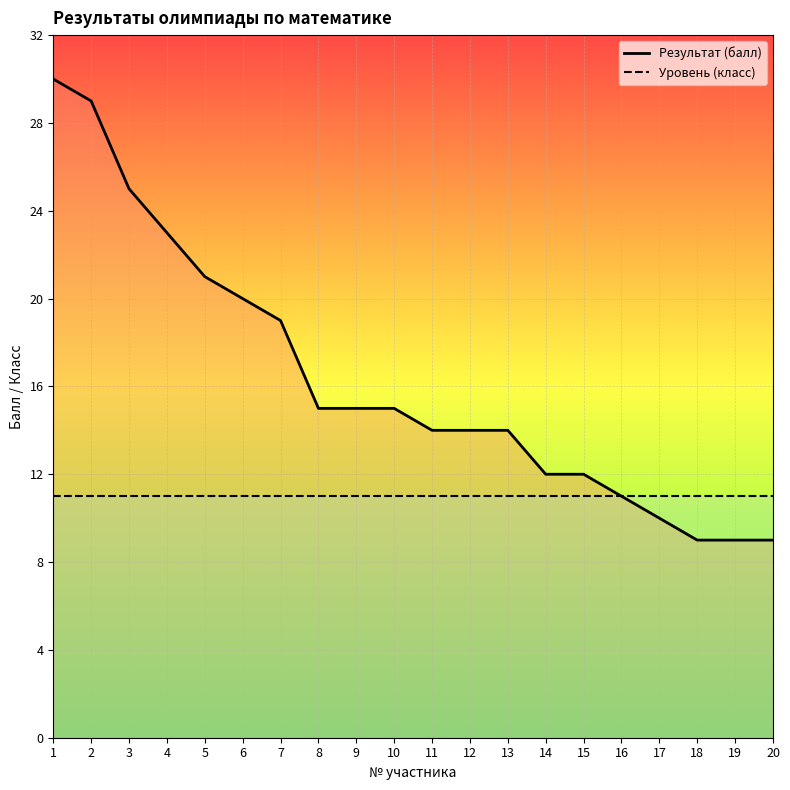

Where is Уровень (класс) nearest to the value 11?

1